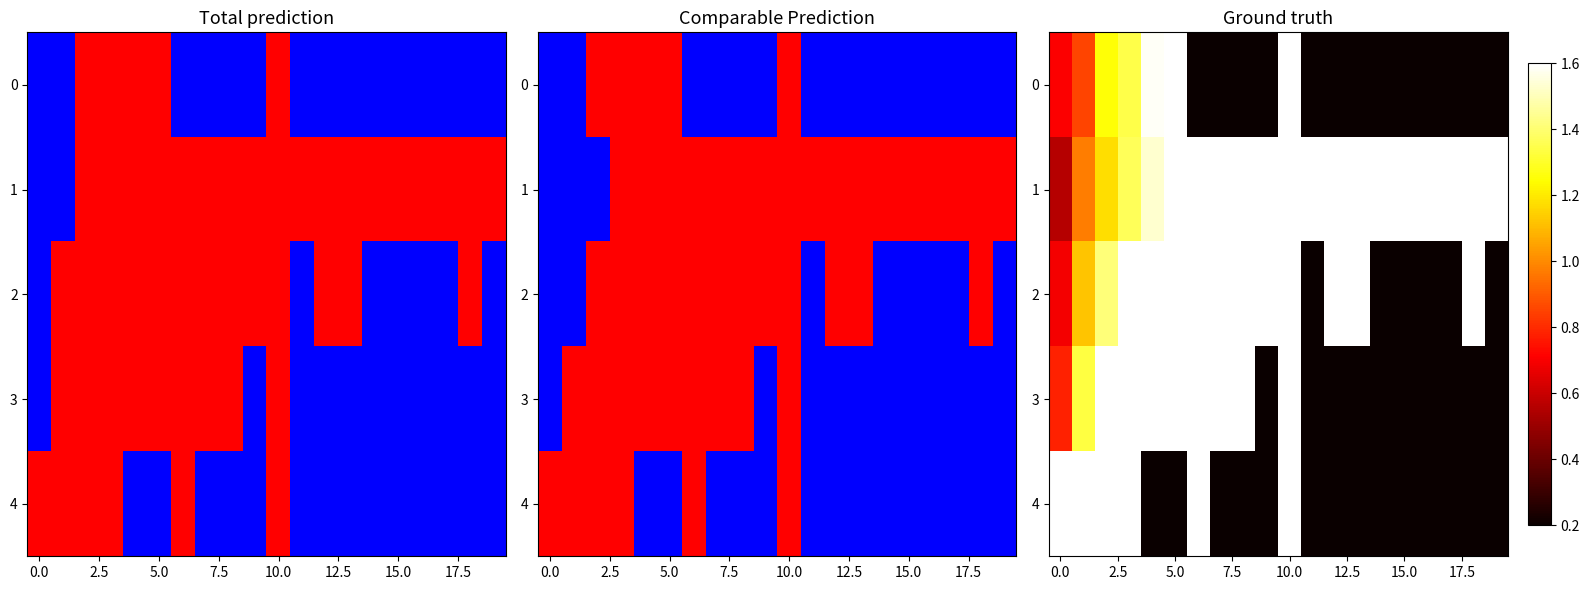

What is the sum of all 3 values?

21.2